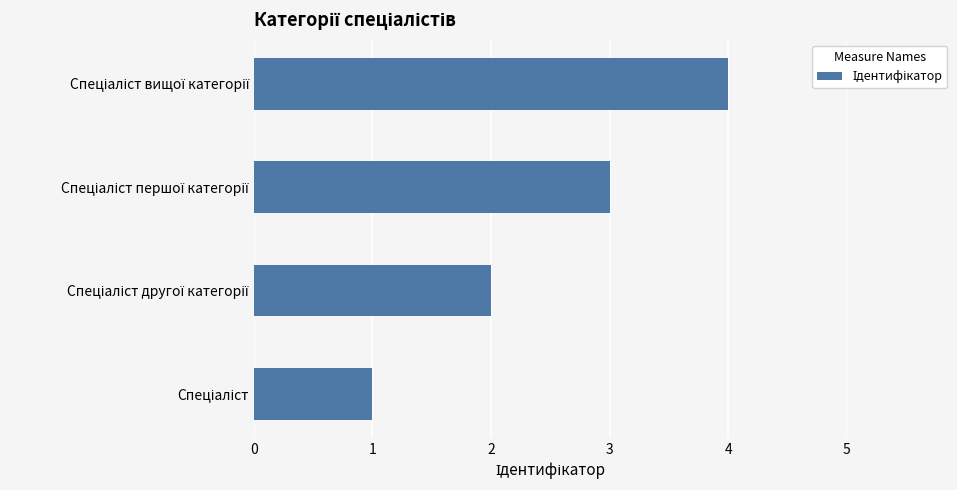

What is the difference between the maximum and minimum values?

3